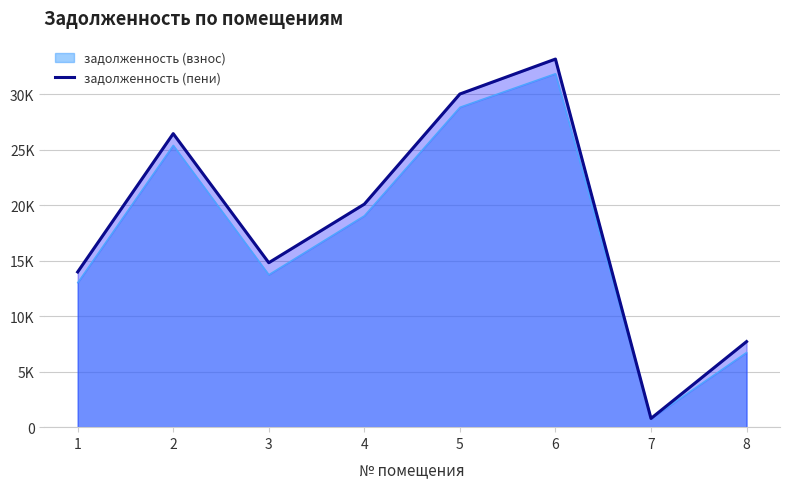

What value does the data have at 4?

20097.1